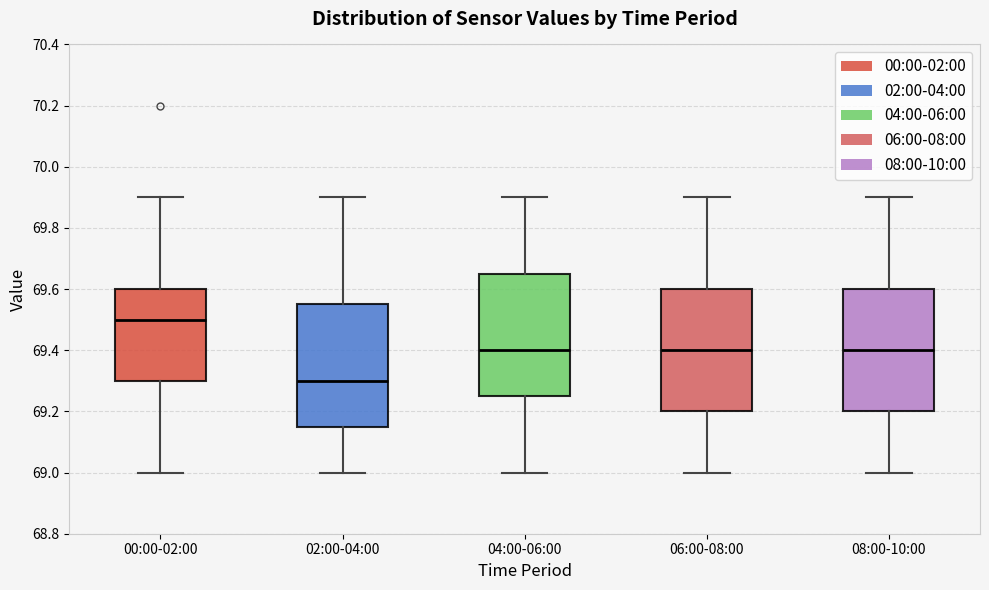

Which box has the lowest median line?

02:00-04:00